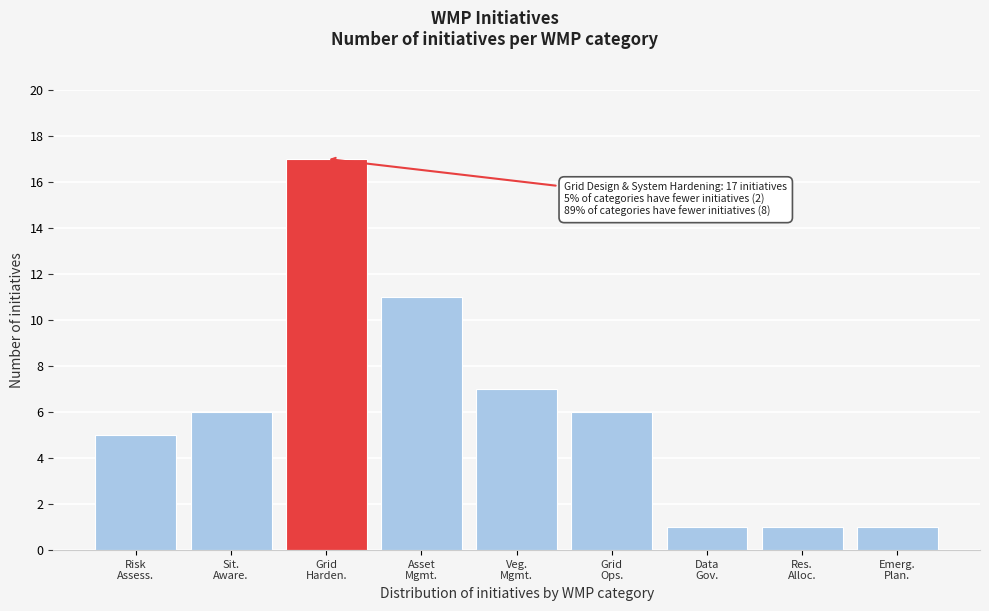

Reading right to left, extract all data points from this chart.

1	1	1	6	7	11	17	6	5